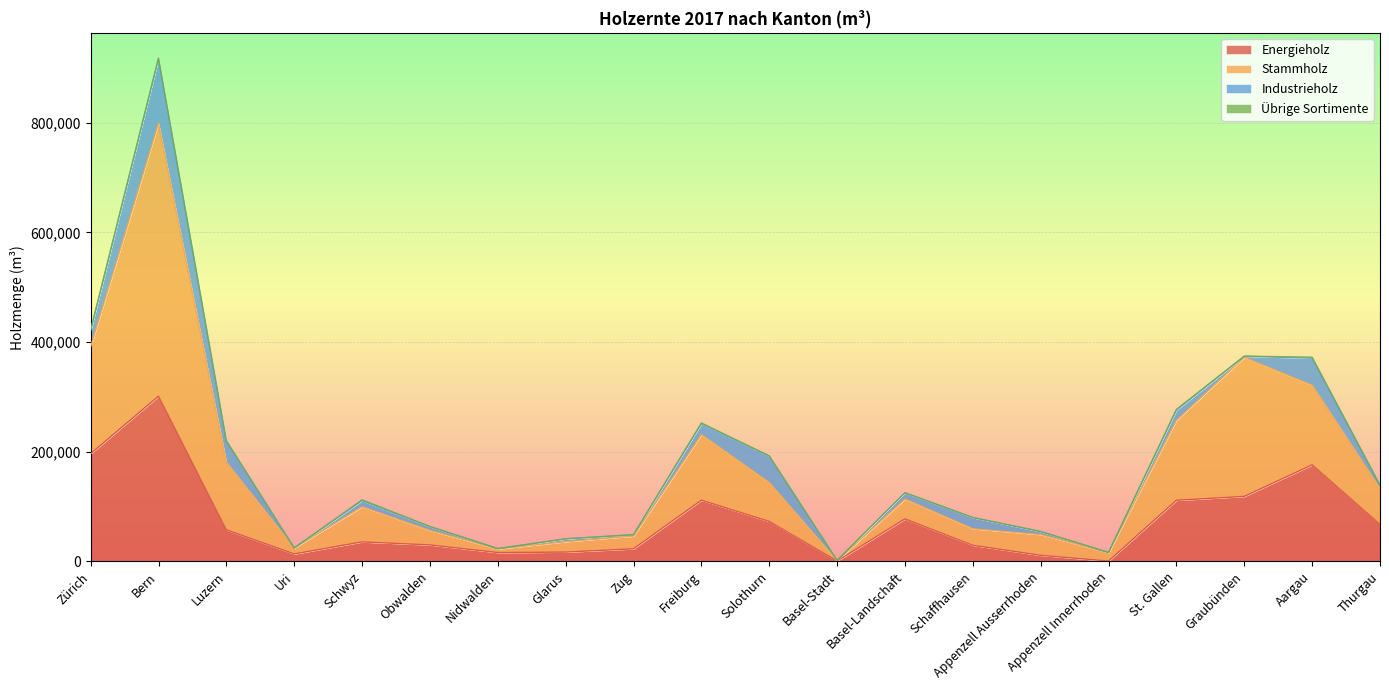

Which category has the highest value in the Energieholz series?

Bern